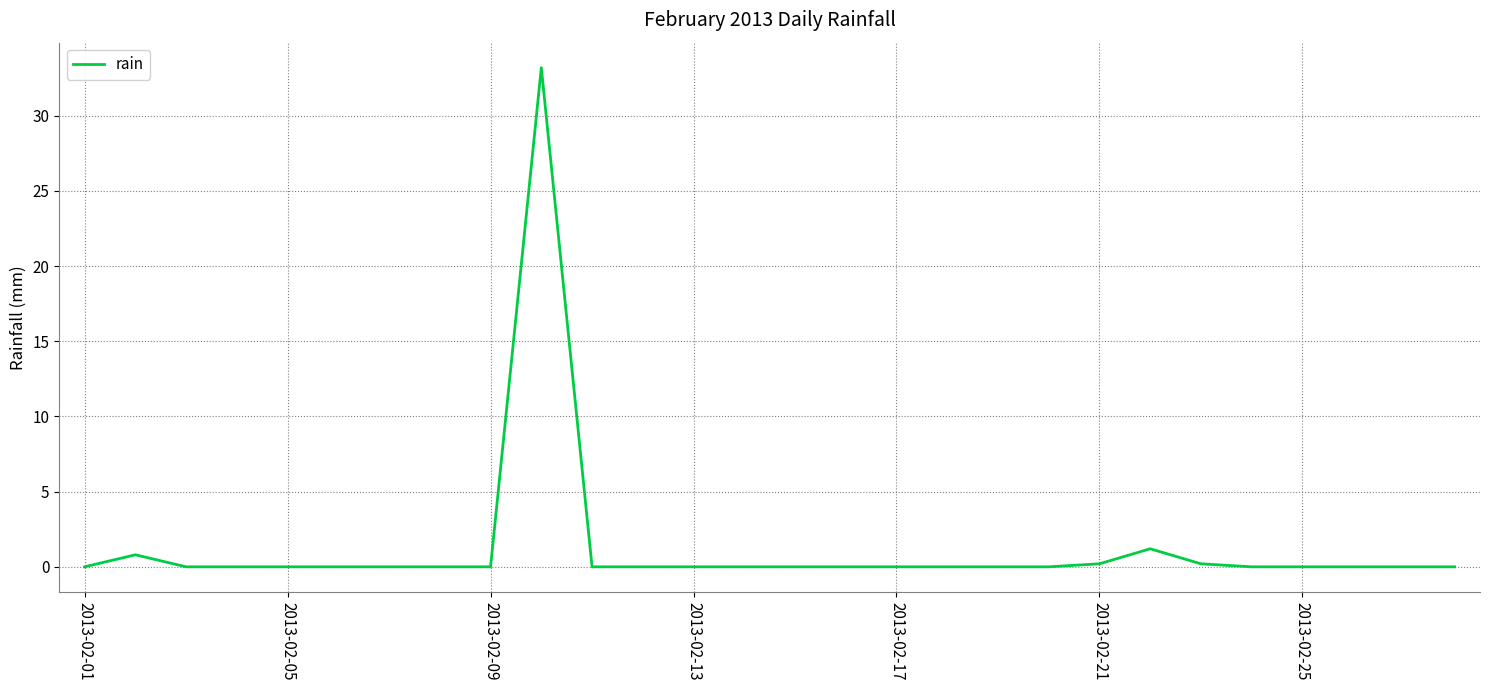

What is the difference between the maximum and minimum values?

33.2